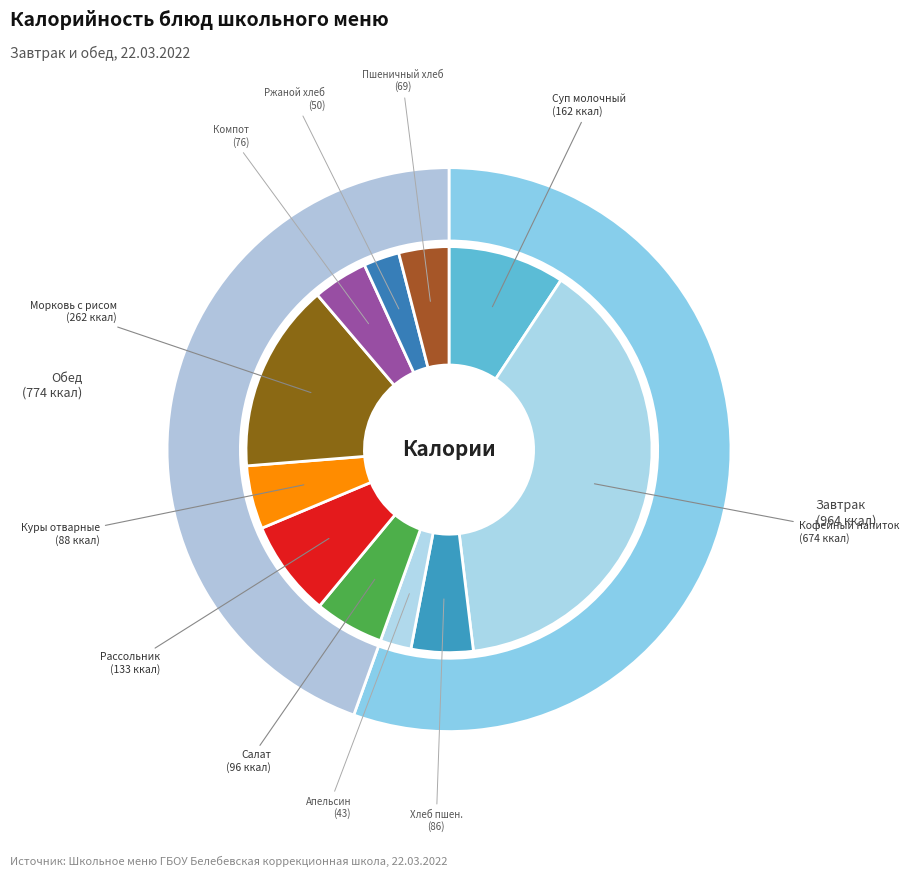

What percentage is the кофейный напиток на молоке slice, to the nearest percent?

39%